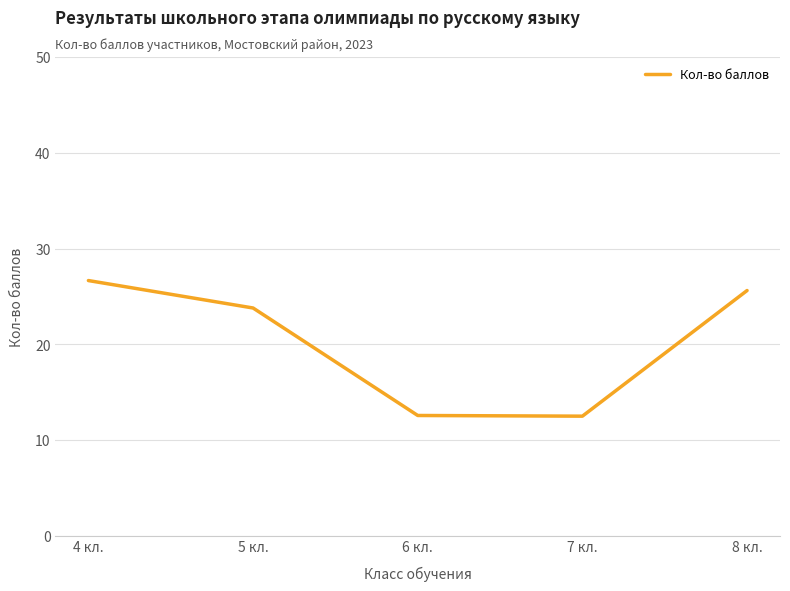

What is the difference between the maximum and minimum values?

14.2